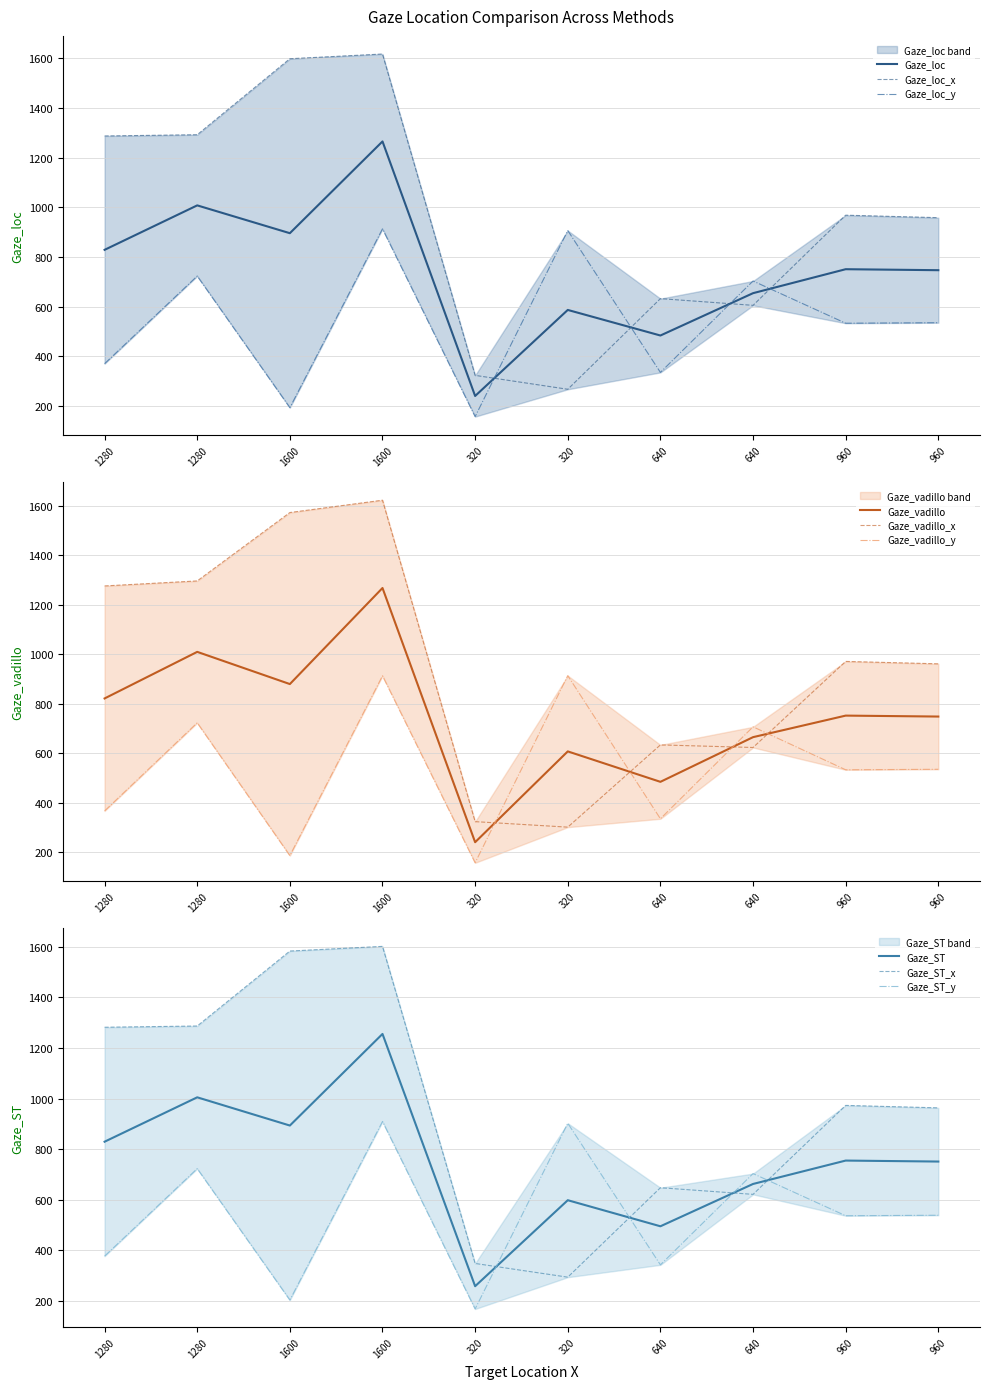

How many data points in Gaze_loc_y are less than 535?

5